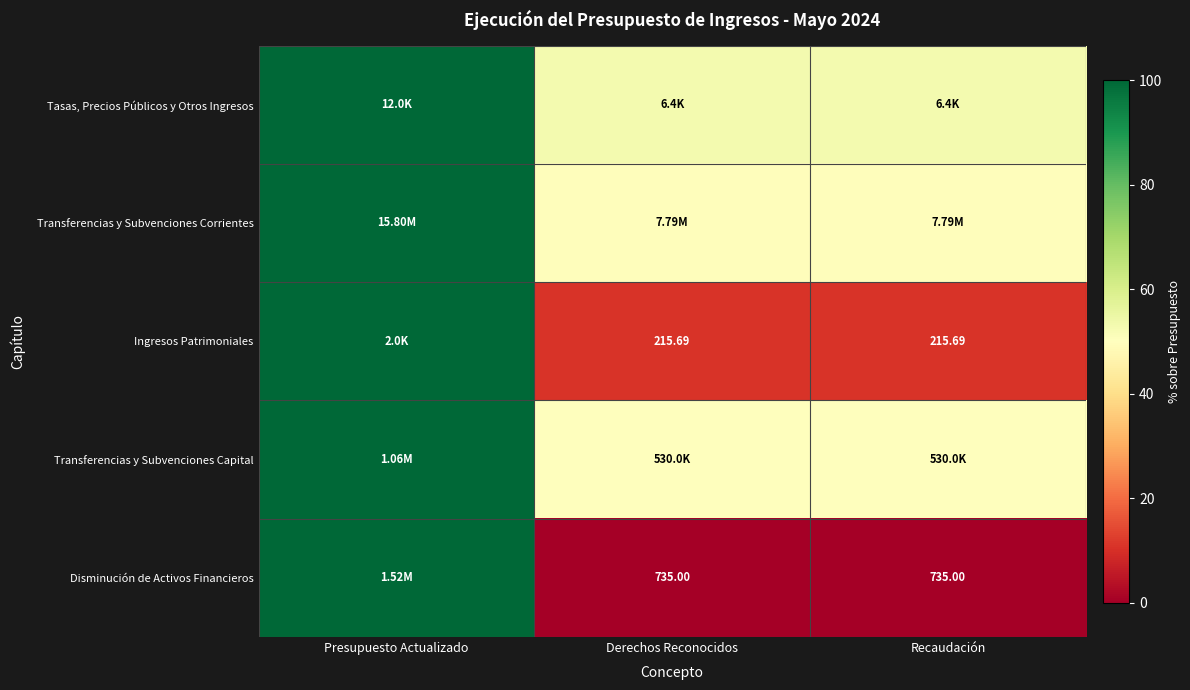

What is the sum of all Tasas, Precios Públicos y Otros Ingresos values?

205.9